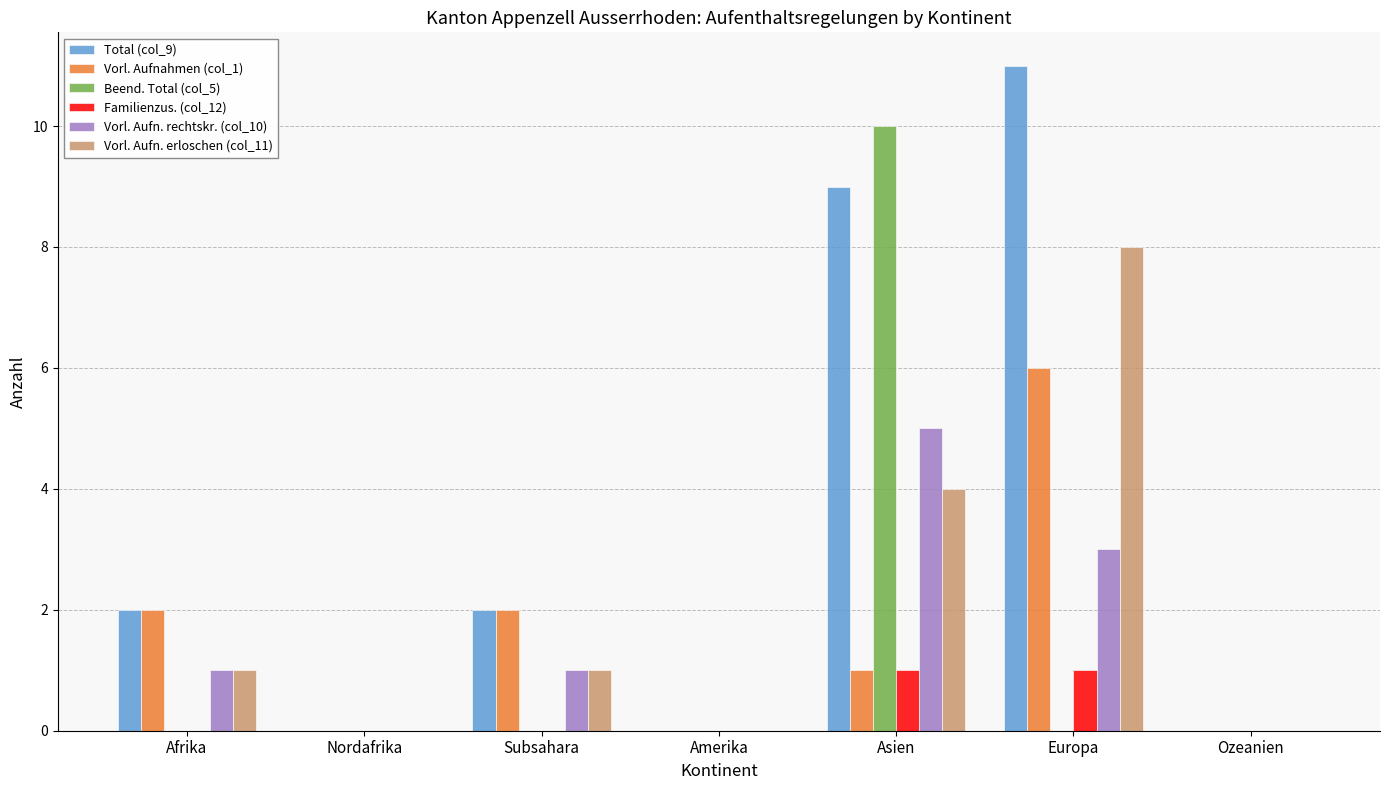

Are the bars horizontal?

No